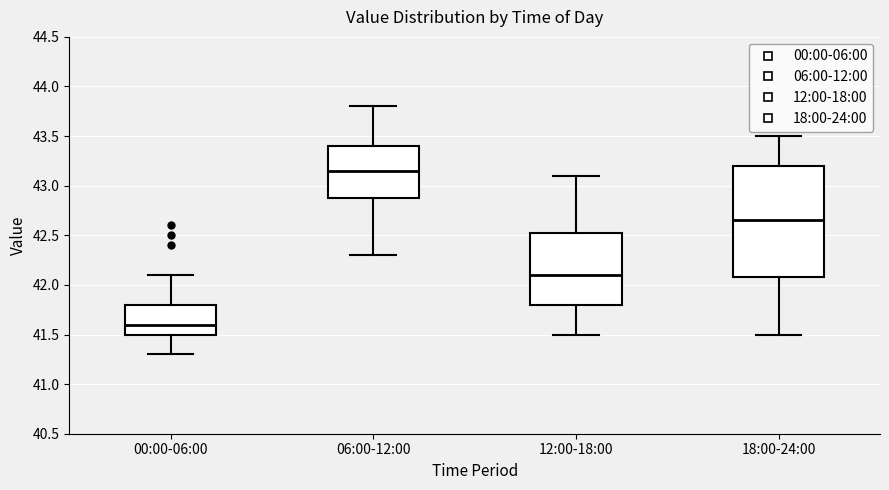

Reading left to right, read every box against the y-axis: the position of its median line, the range the box covers, and the ends of its whiskers. The values are not printed on the chart, so give them approximately, as read against the axis.

00:00-06:00: median 41.60, box 41.50 to 41.80, whiskers 41.30 to 42.10
06:00-12:00: median 43.15, box 42.90 to 43.40, whiskers 42.30 to 43.80
12:00-18:00: median 42.10, box 41.80 to 42.55, whiskers 41.50 to 43.10
18:00-24:00: median 42.65, box 42.10 to 43.20, whiskers 41.50 to 43.50